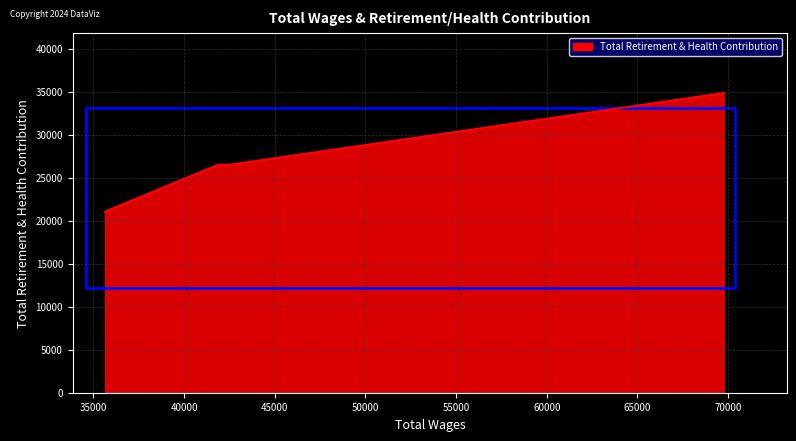

What is the smallest value displayed?

21053